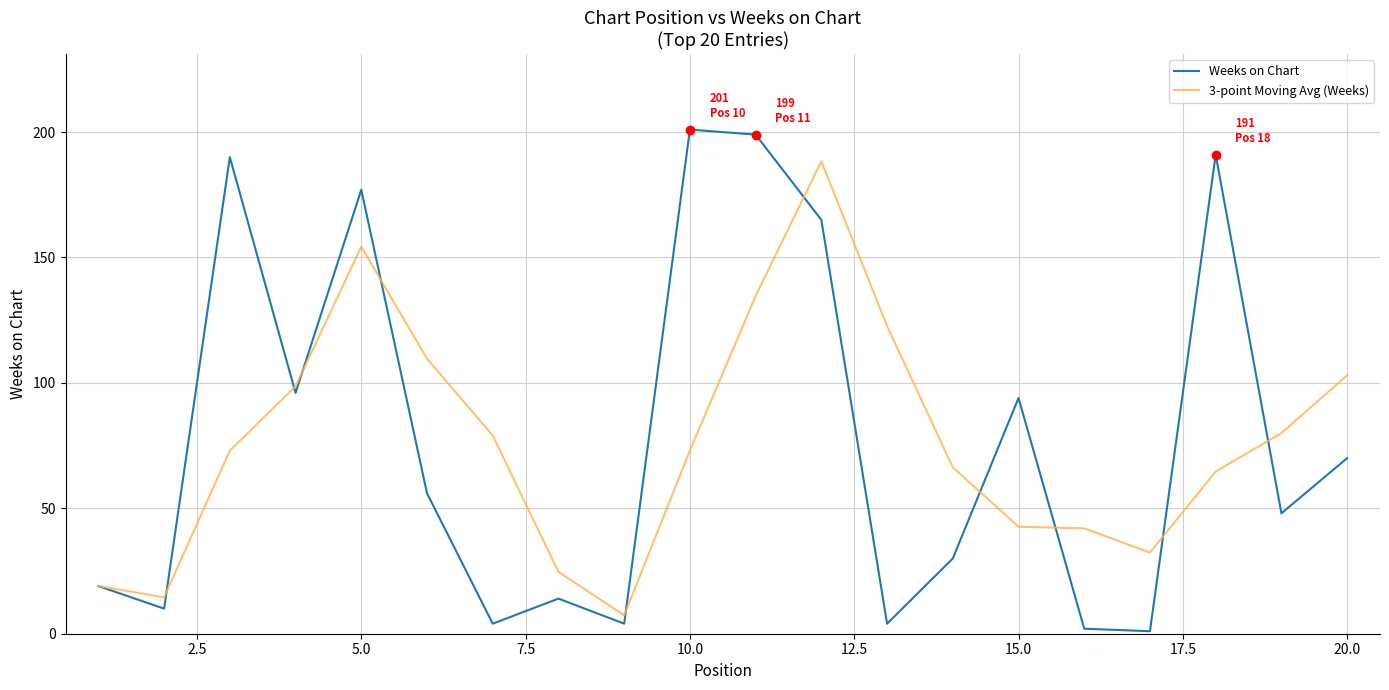

What is the highest value of the 3-point Moving Avg (Weeks) series?

188.3